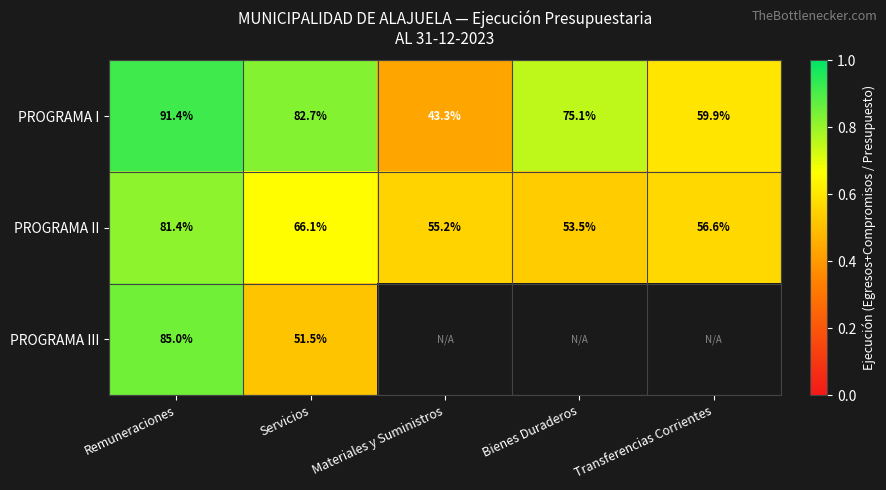

Is the value of PROGRAMA III at Servicios greater than the value of PROGRAMA II at Bienes Duraderos?

No